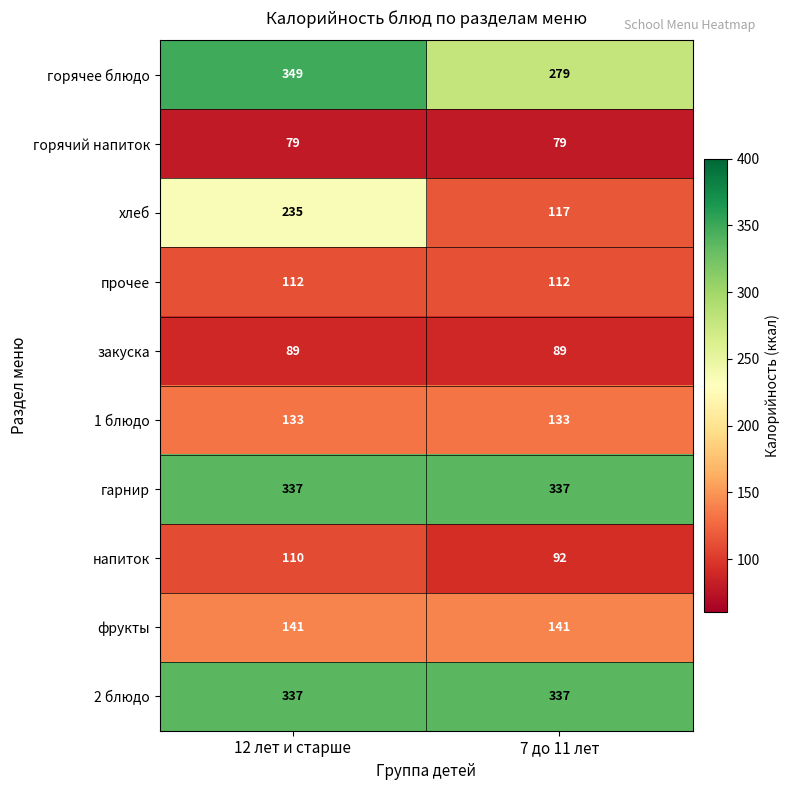

How many data points does each series have?

2